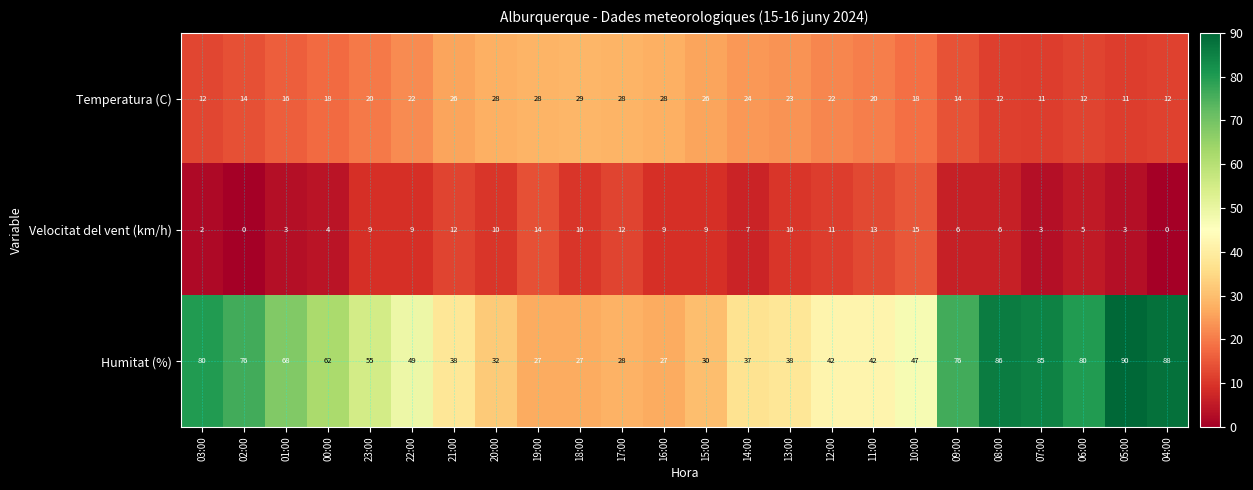

Which series changed the most between 17:00 and 07:00?

Humitat (%)